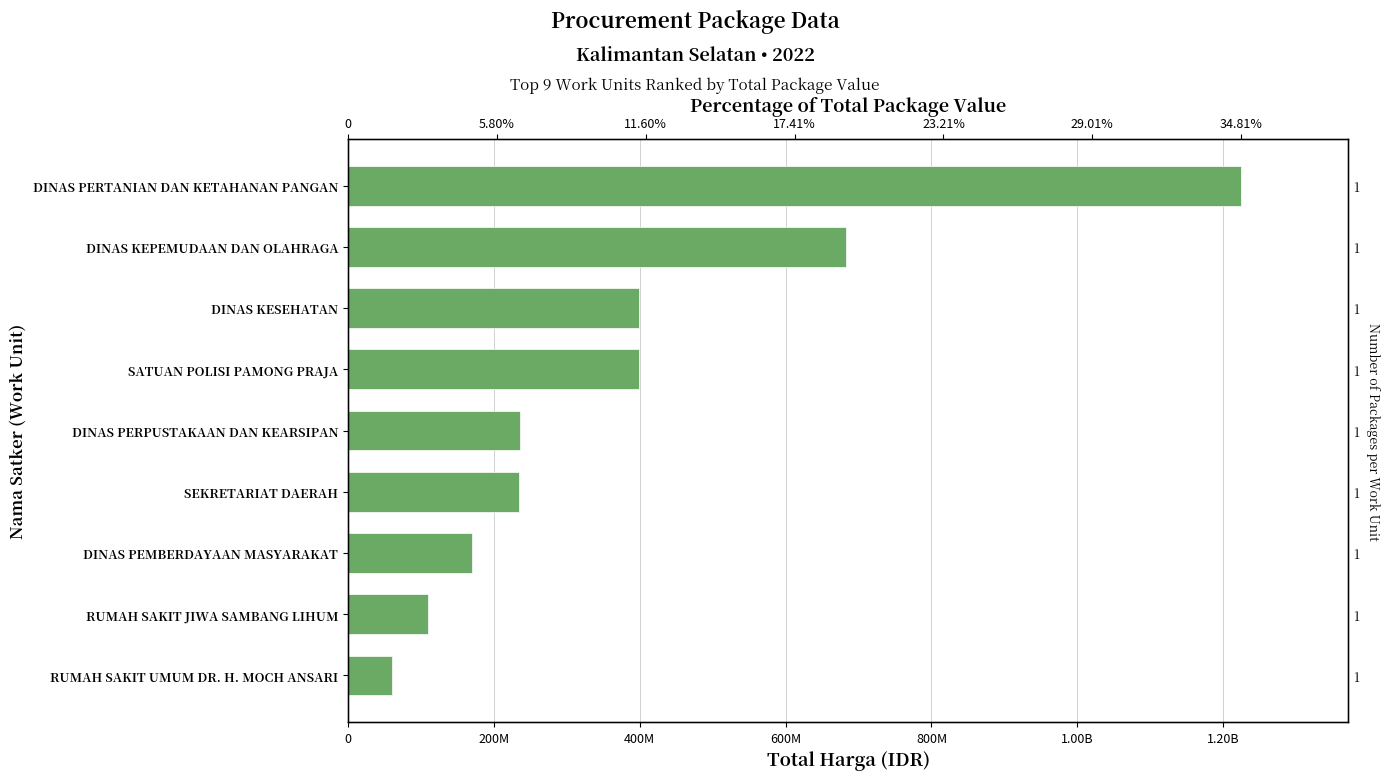

What is the difference between the second highest and second lowest values?

572307010